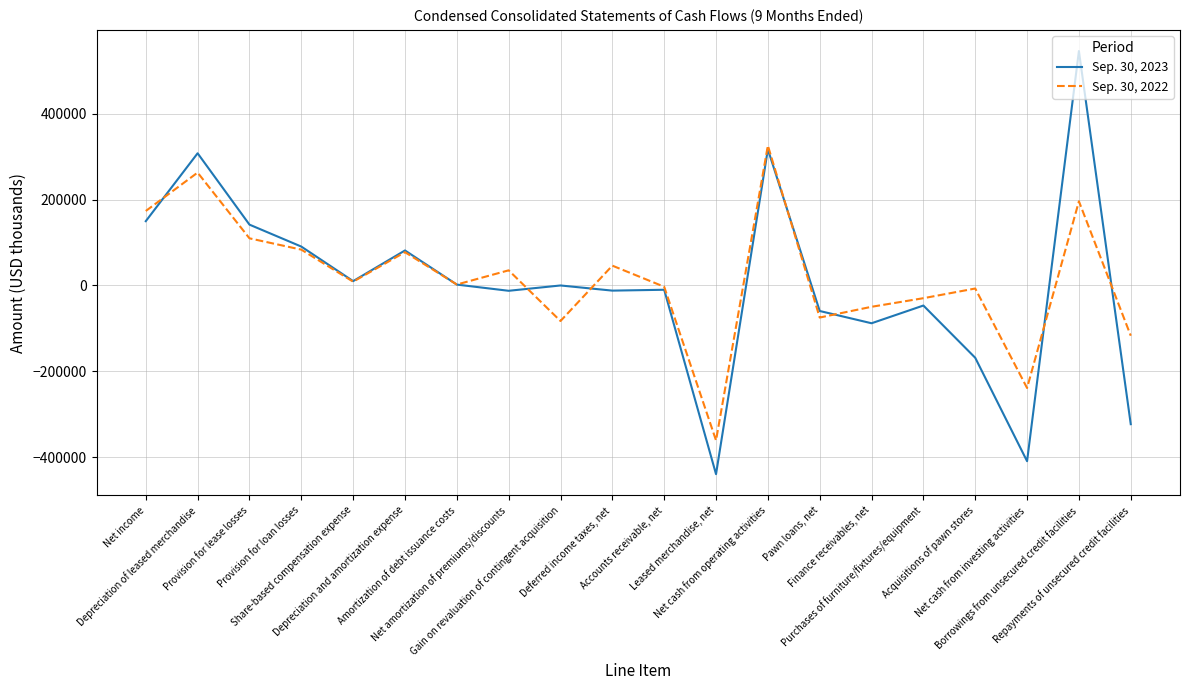

Between Provision for lease losses and Share-based compensation expense, which series saw the biggest shift?

Sep. 30, 2023